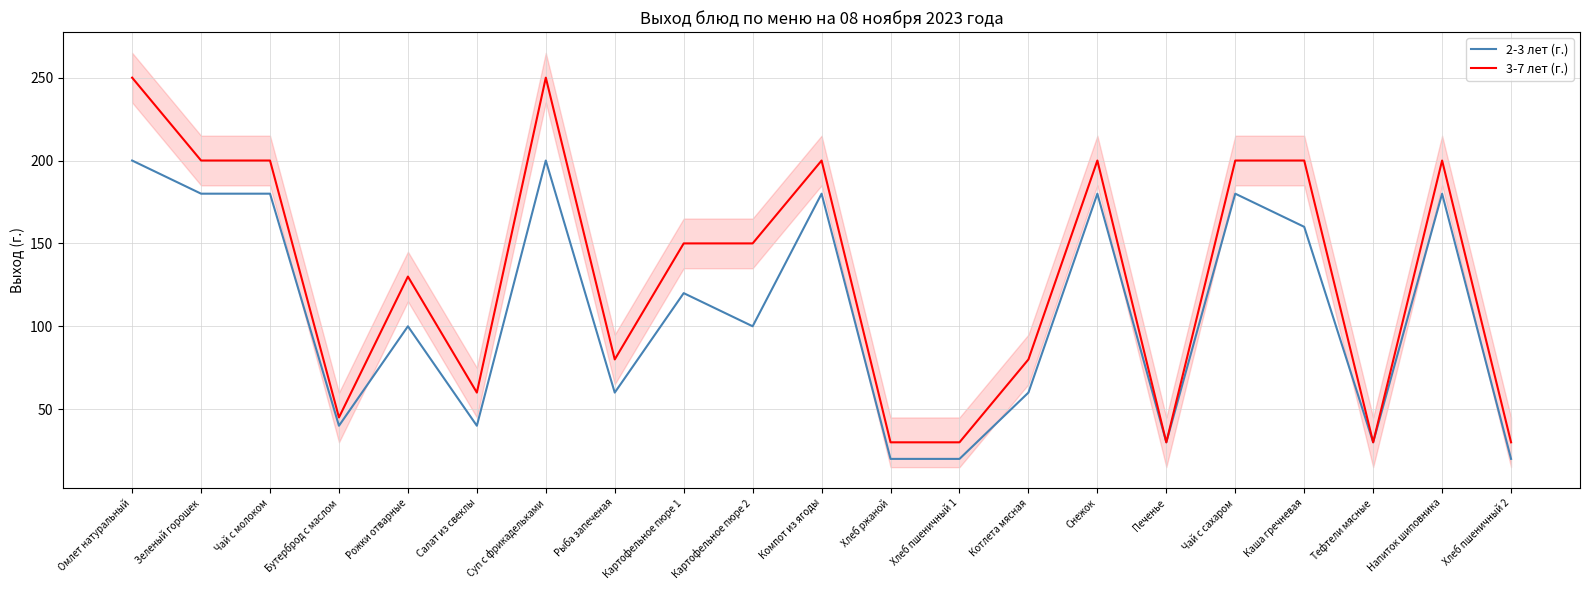

List the series in order of their peak value, lowest first.

2-3 лет (г.), 3-7 лет (г.)